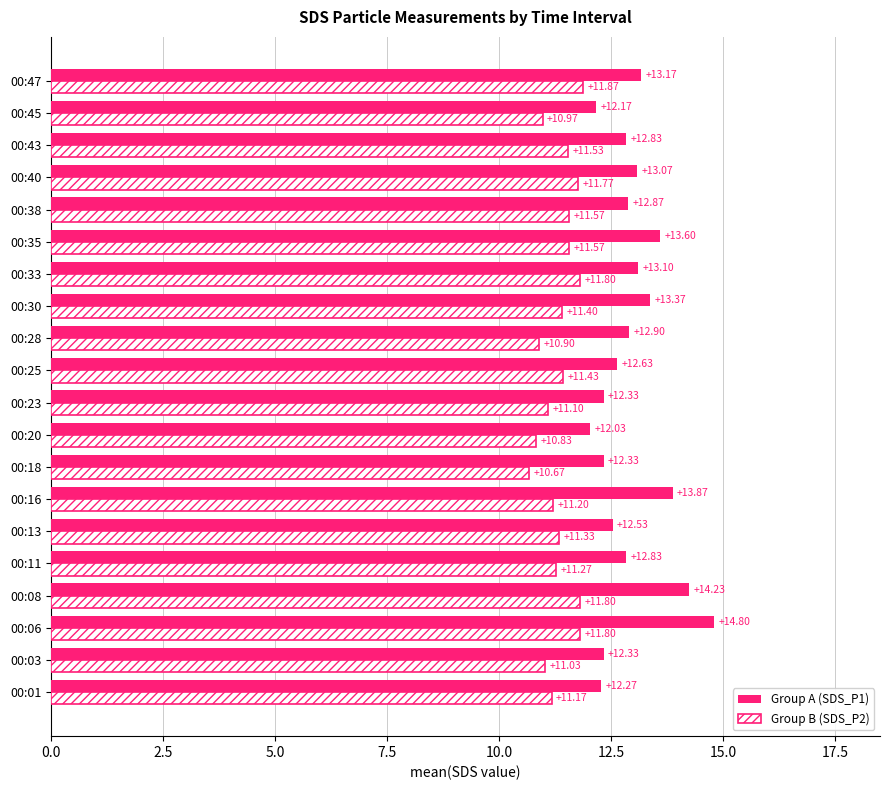

What is the minimum value for Group B (SDS_P2)?

10.7